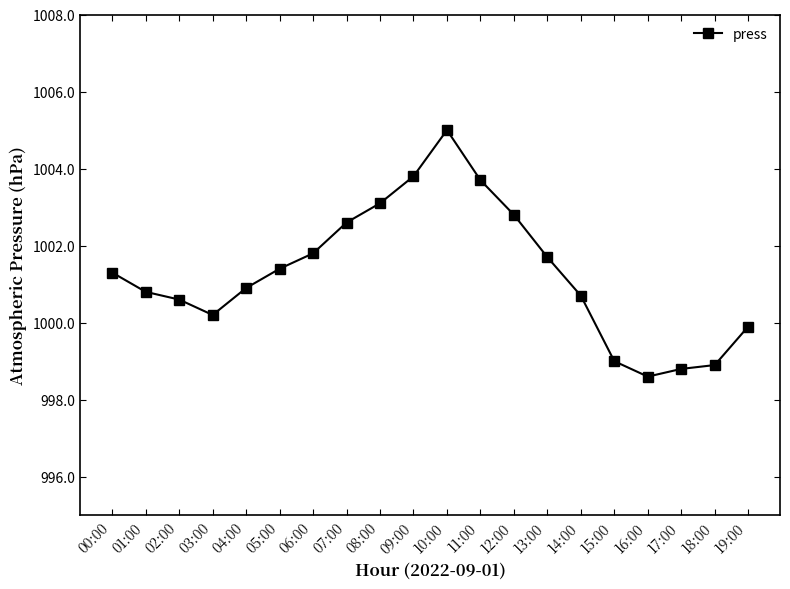

True or false: the data shows 1578.2 at 07:00.

False